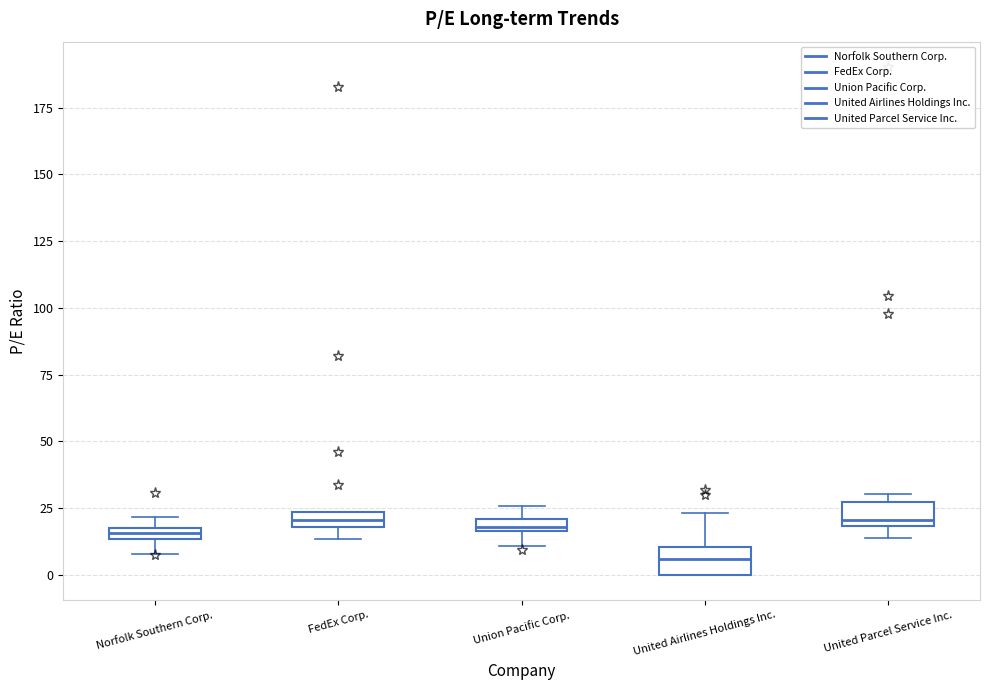

Where is the lower edge of the box for United Parcel Service Inc. on the y-axis? The values are not printed on the chart, so give them approximately, as read against the axis.

20